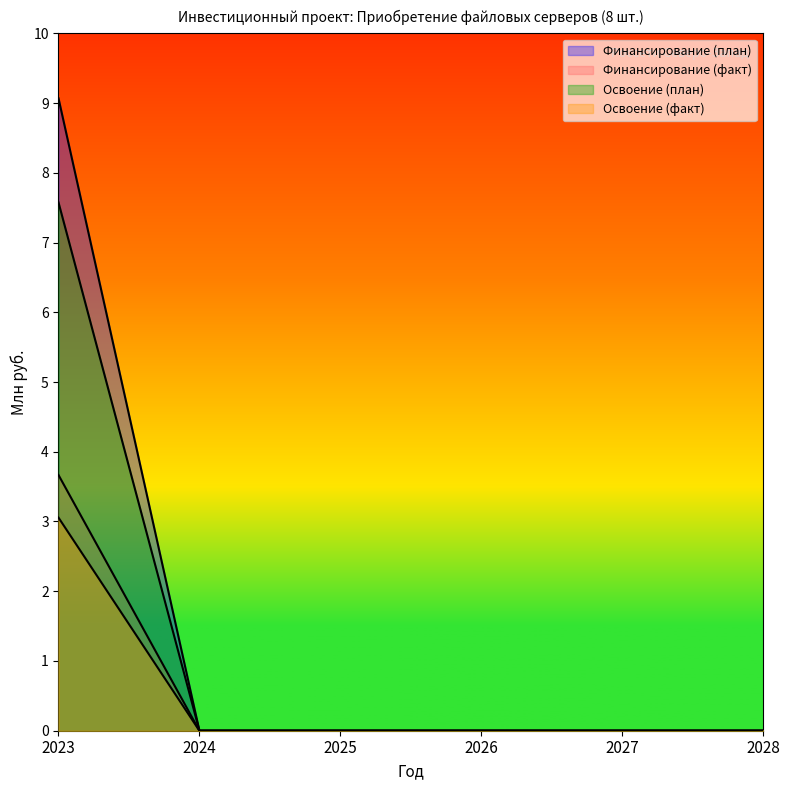

The value of Финансирование (факт) at 2024 is 5.4. True or false?

False